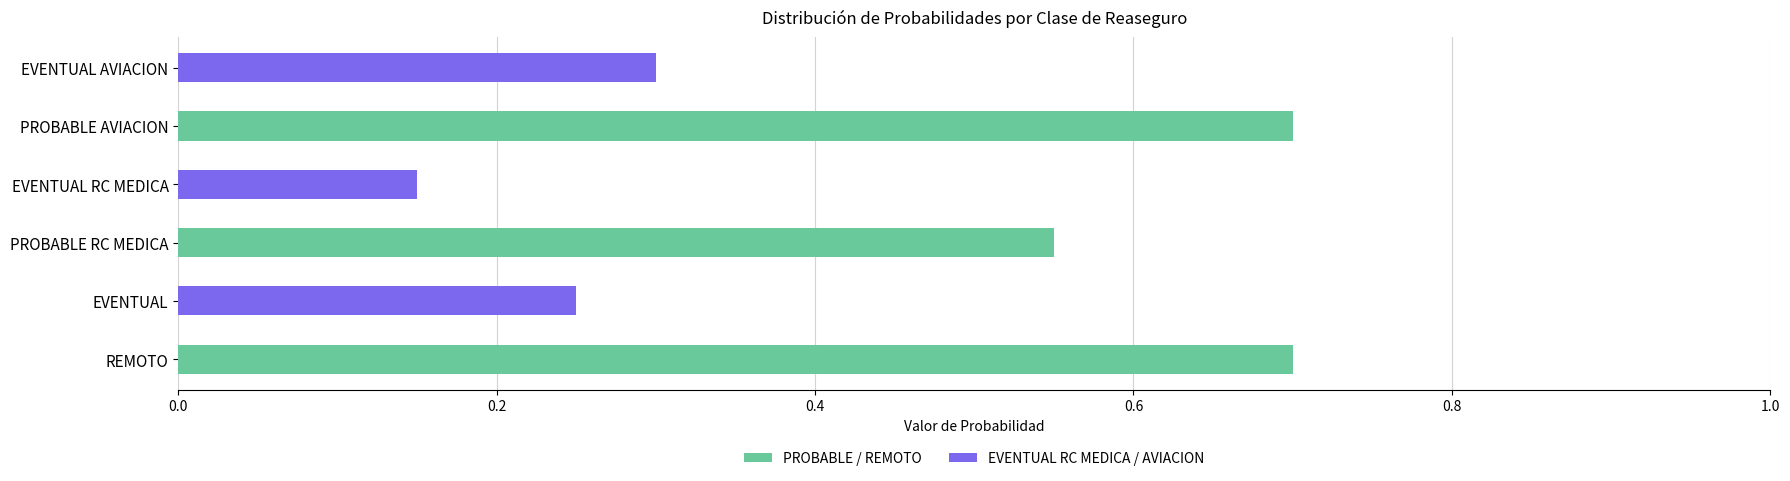

At how many categories does at least one series exceed 0?

3